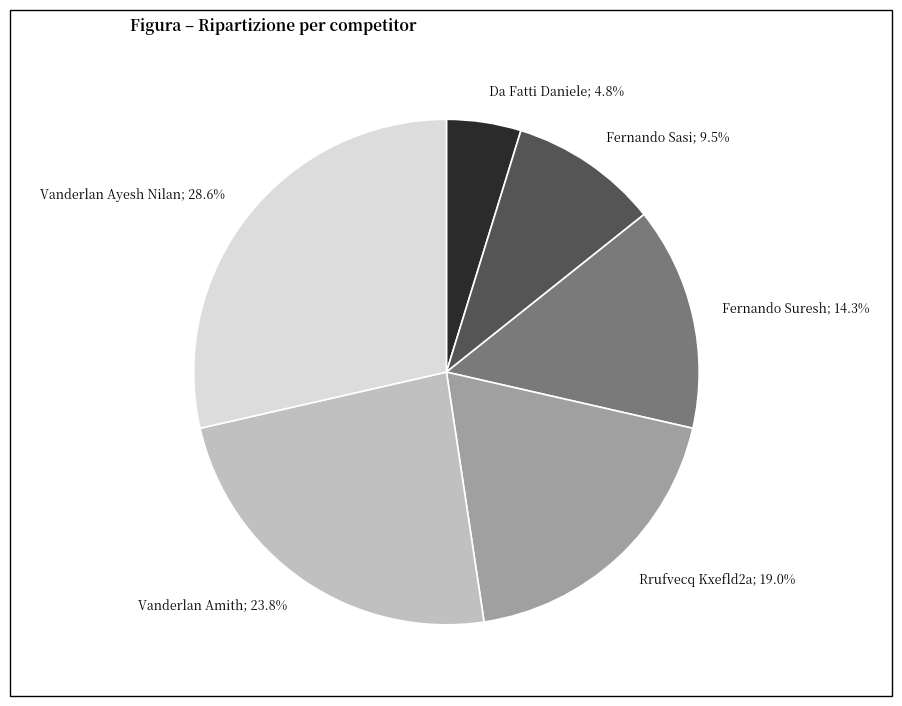

Is there a majority slice in this chart?

No